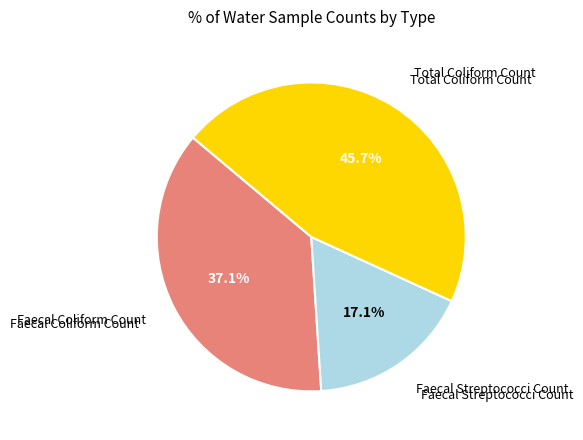

How many segments does this pie chart have?

3